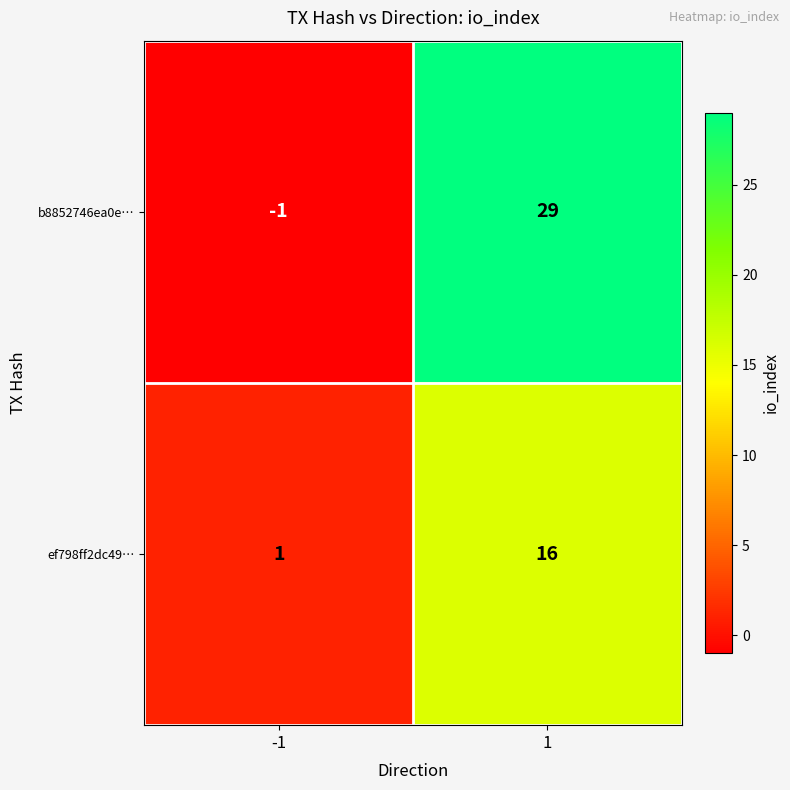

Which series has the largest total across all categories?

b8852746ea0e…